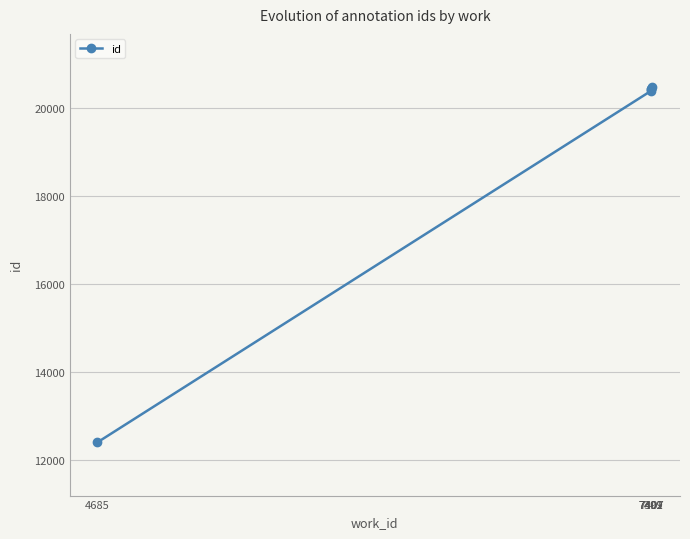

What is the ratio of the value at 7401 to the value at 7407?

1.0